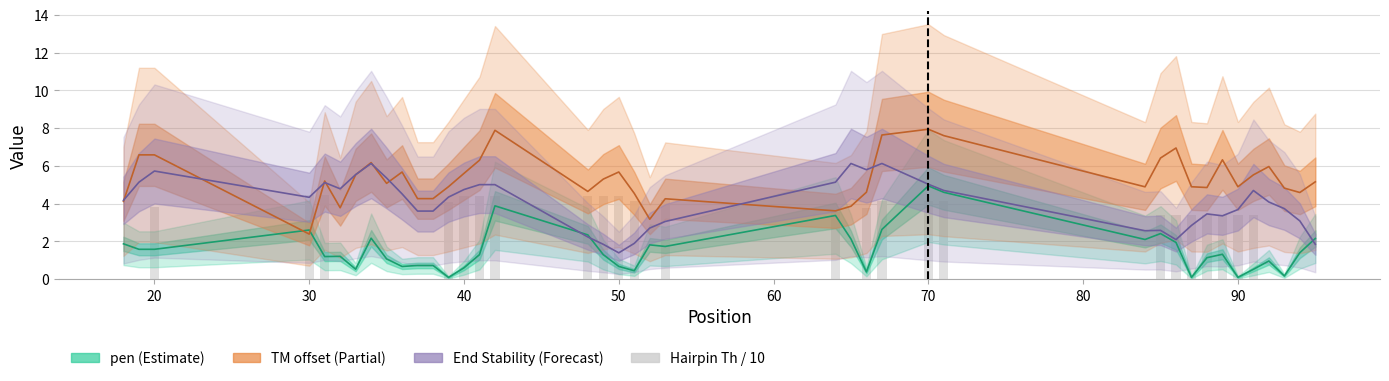

How many positive values are there?

24